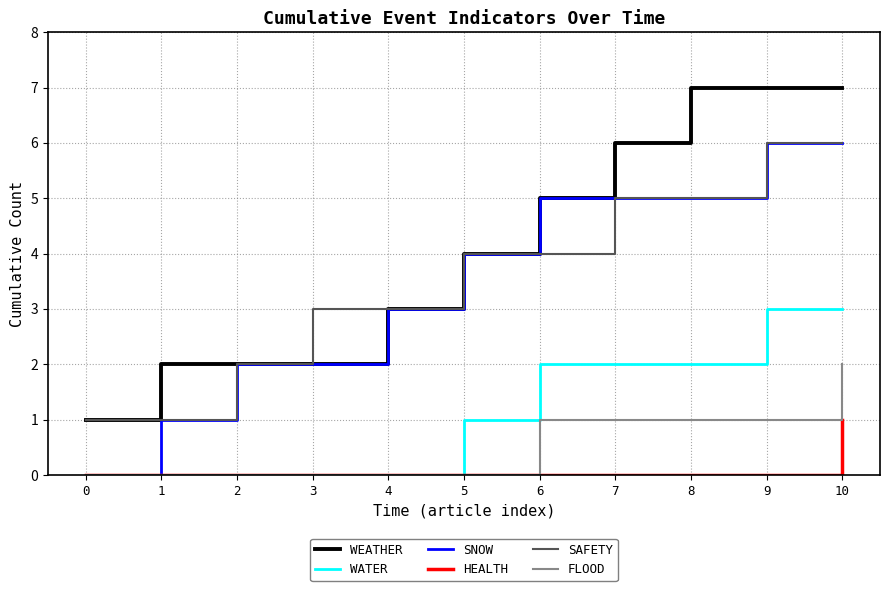

The value of SAFETY at 8 is 5. True or false?

True